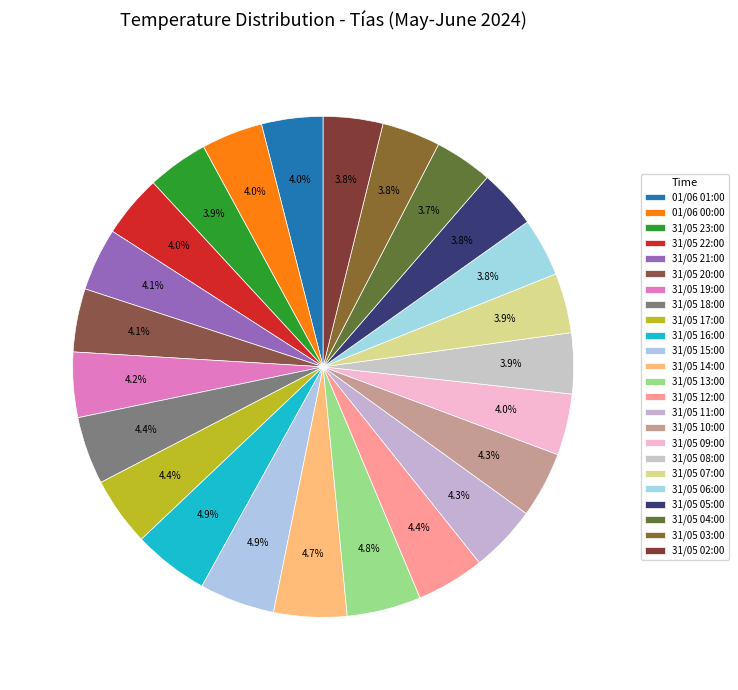

How many segments does this pie chart have?

24